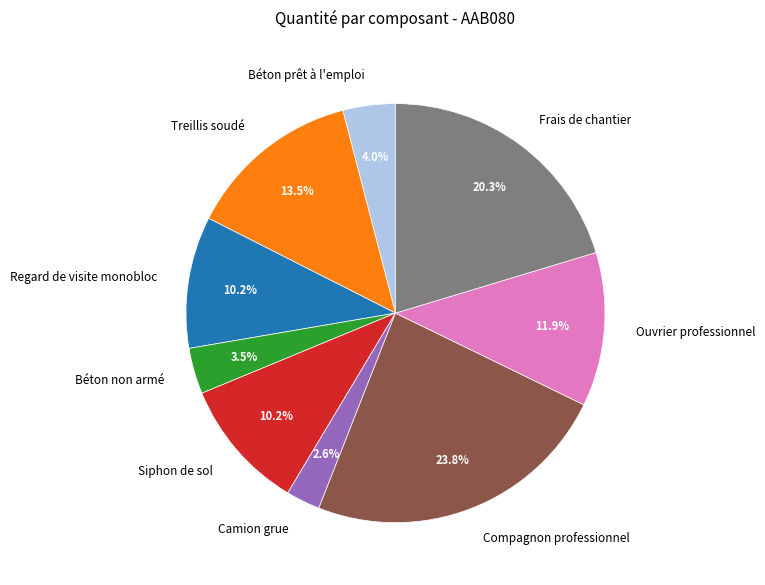

What is the smallest slice in the pie chart?

Camion grue